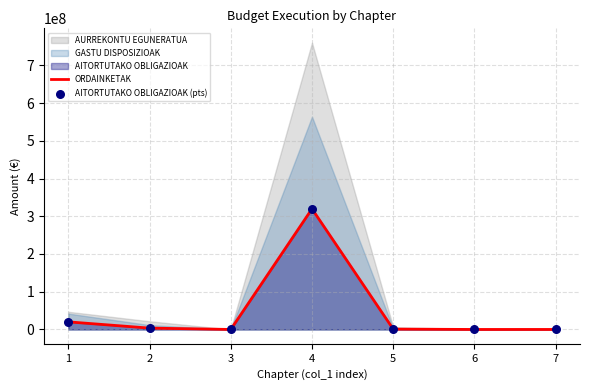

What is the highest value of the ORDAINKETAK series?

319695106